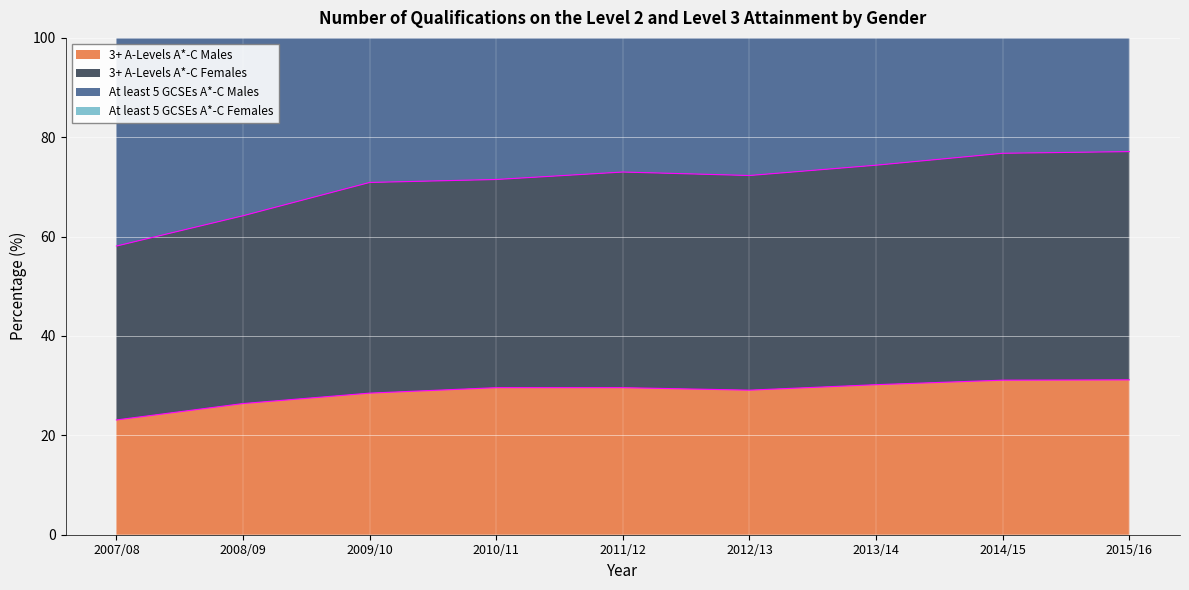

What is the value of the 3+ A-Levels A*-C Males point at the 2nd from the left?

26.4